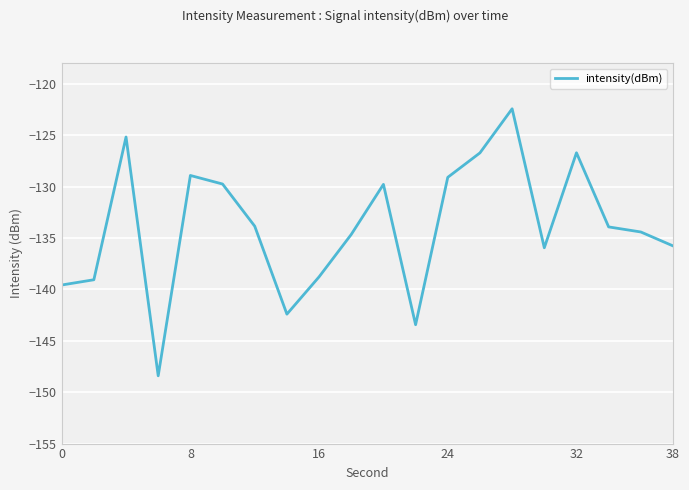

How many lines are shown in the chart?

1